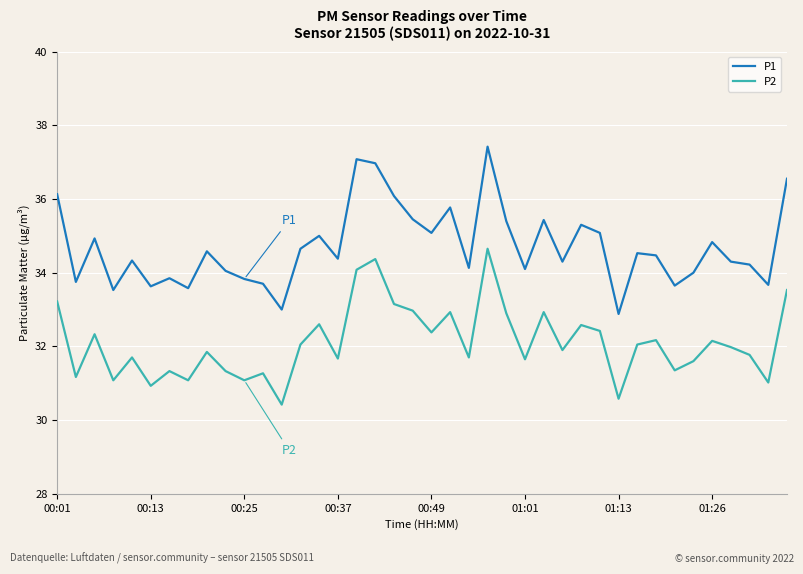

Which series has the largest total across all categories?

P1